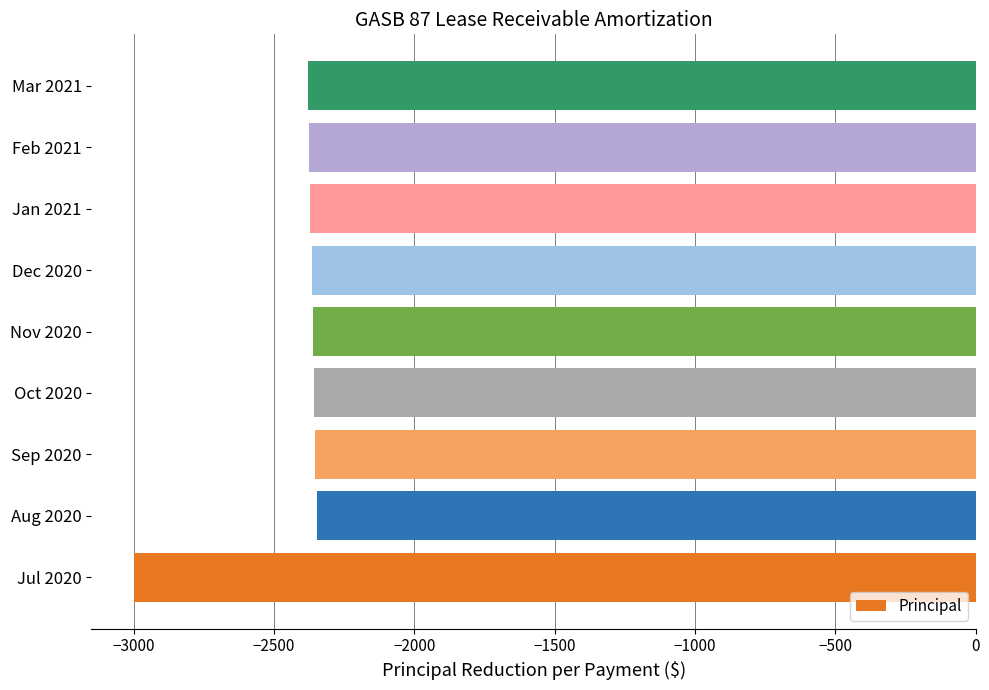

Is it true that the value at Jul 2020 is -1233?

False